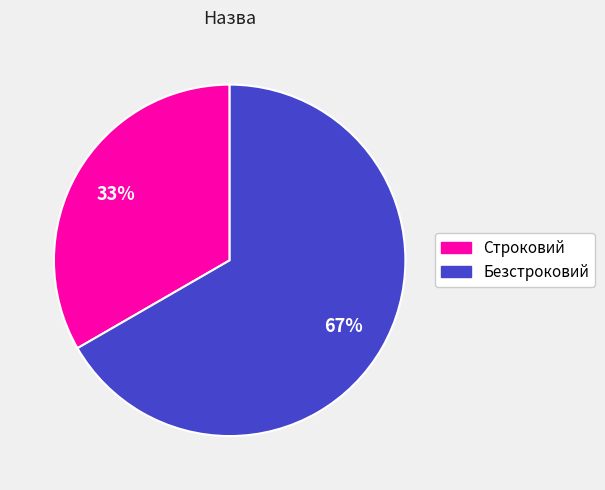

Count the number of slices in the pie.

2